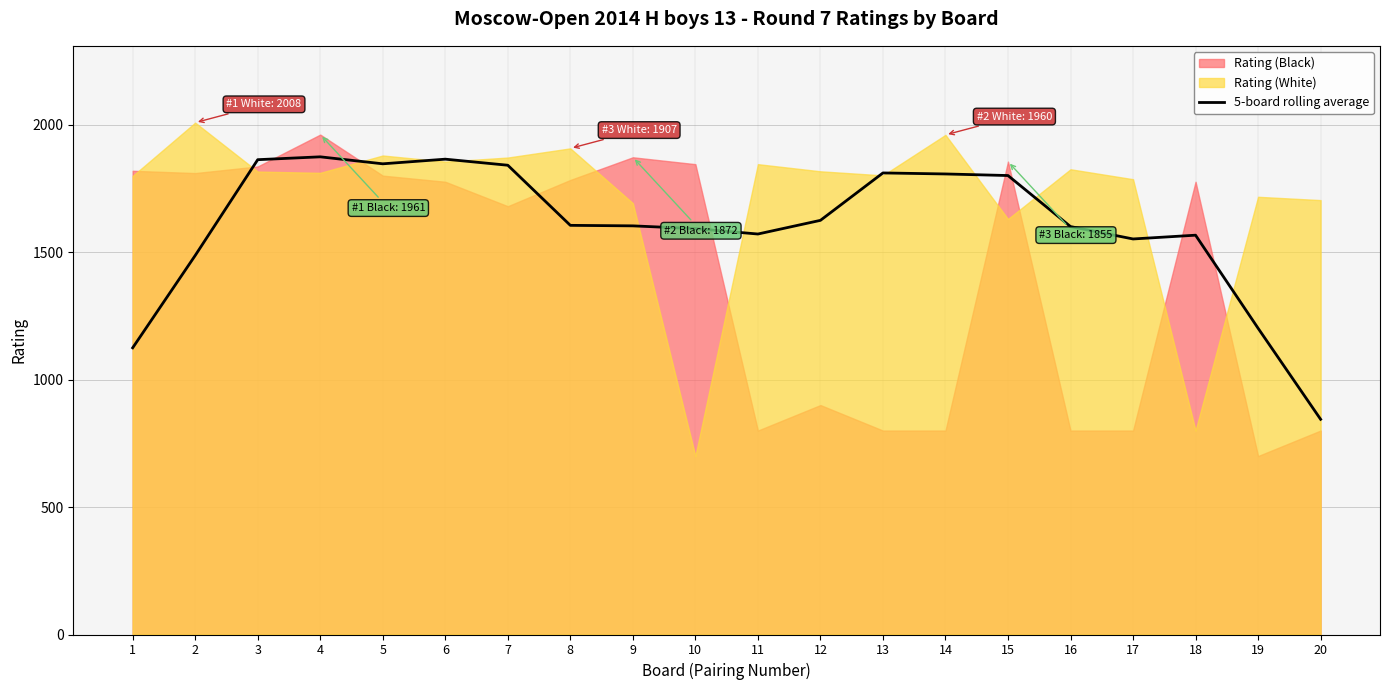

How many categories are shown in the chart?

20